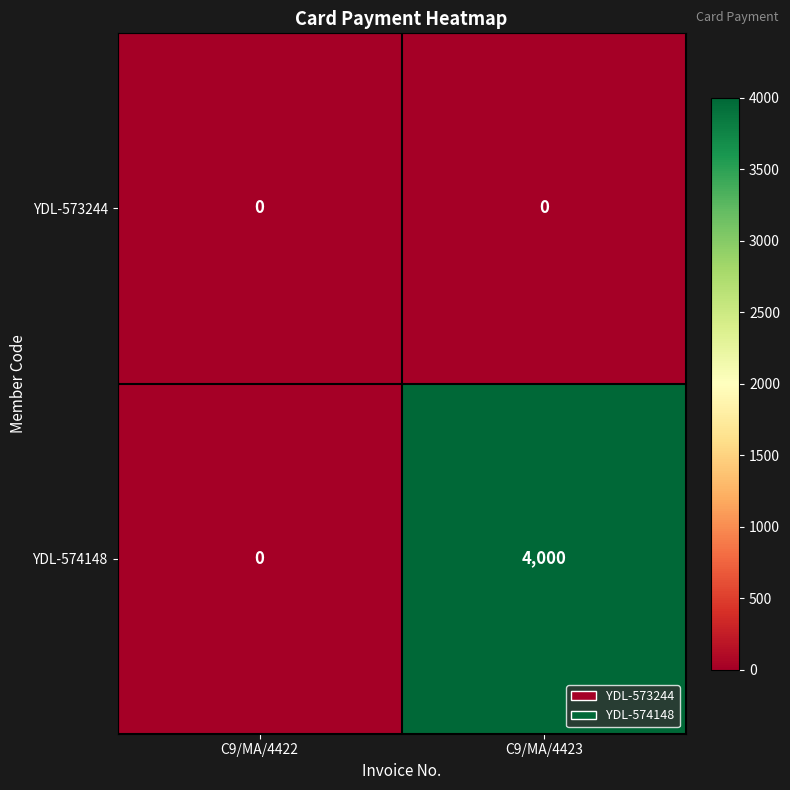

At which label does YDL-574148 reach its peak?

C9/MA/4423